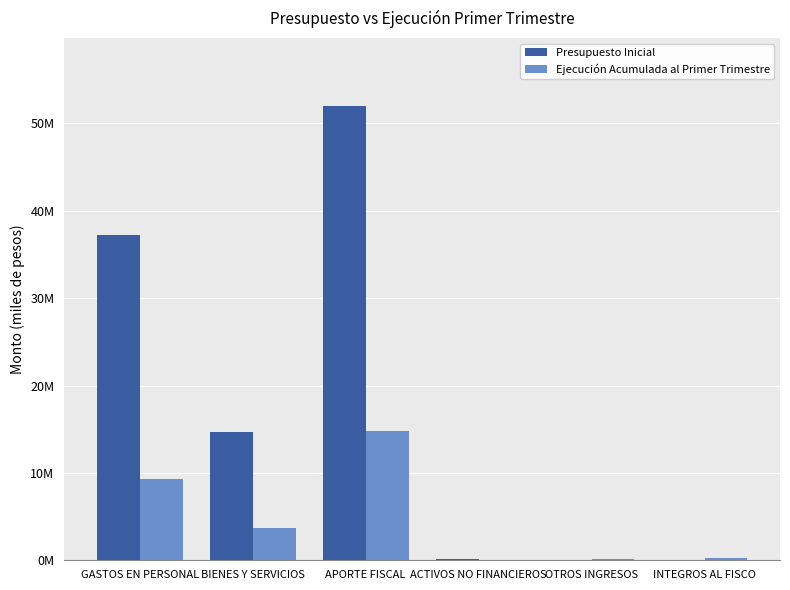

Which series has the widest spread of values?

Presupuesto Inicial